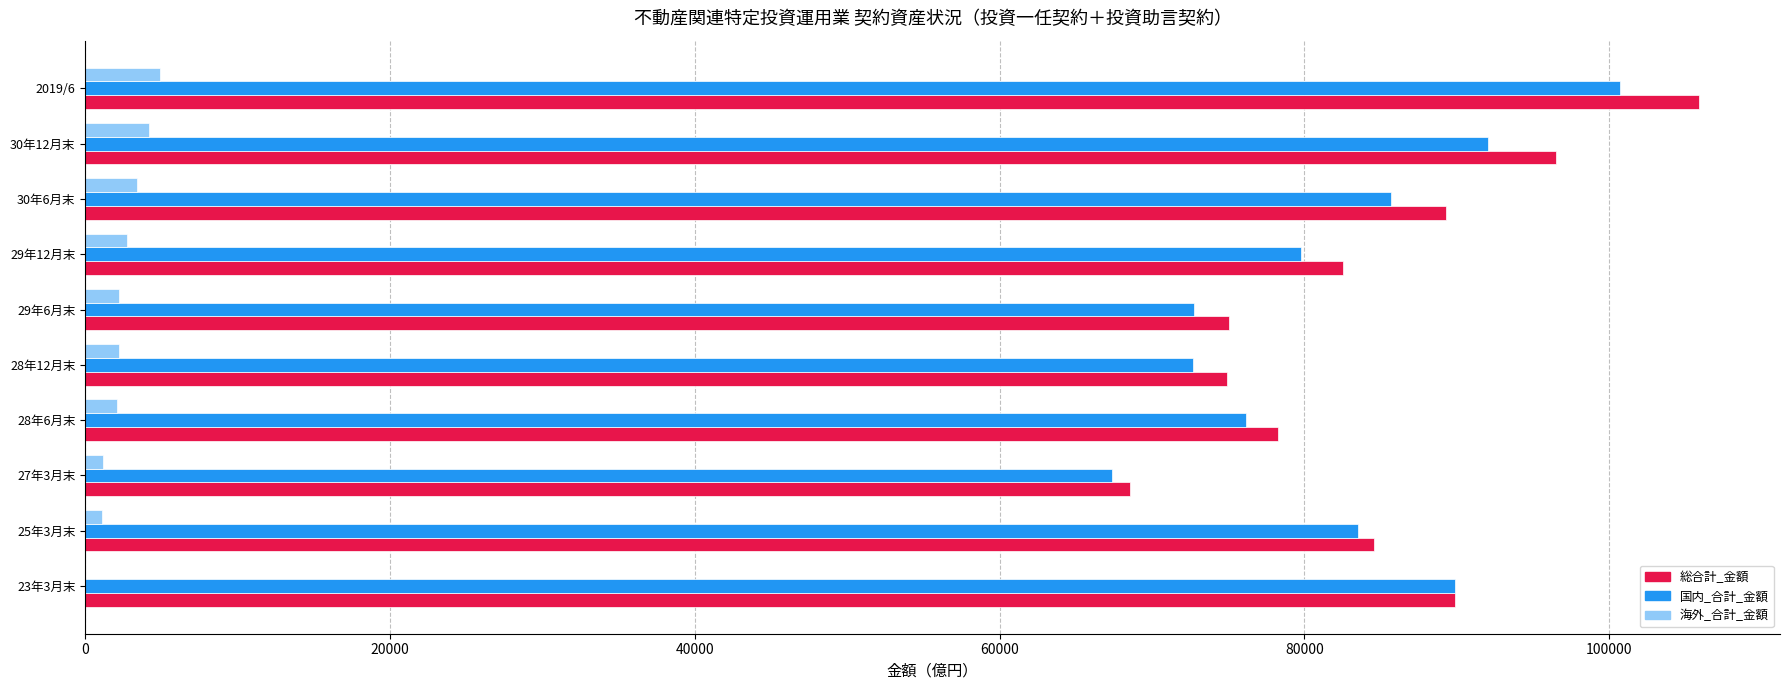

What is the sum of all 海外_合計_金額 values?

24038